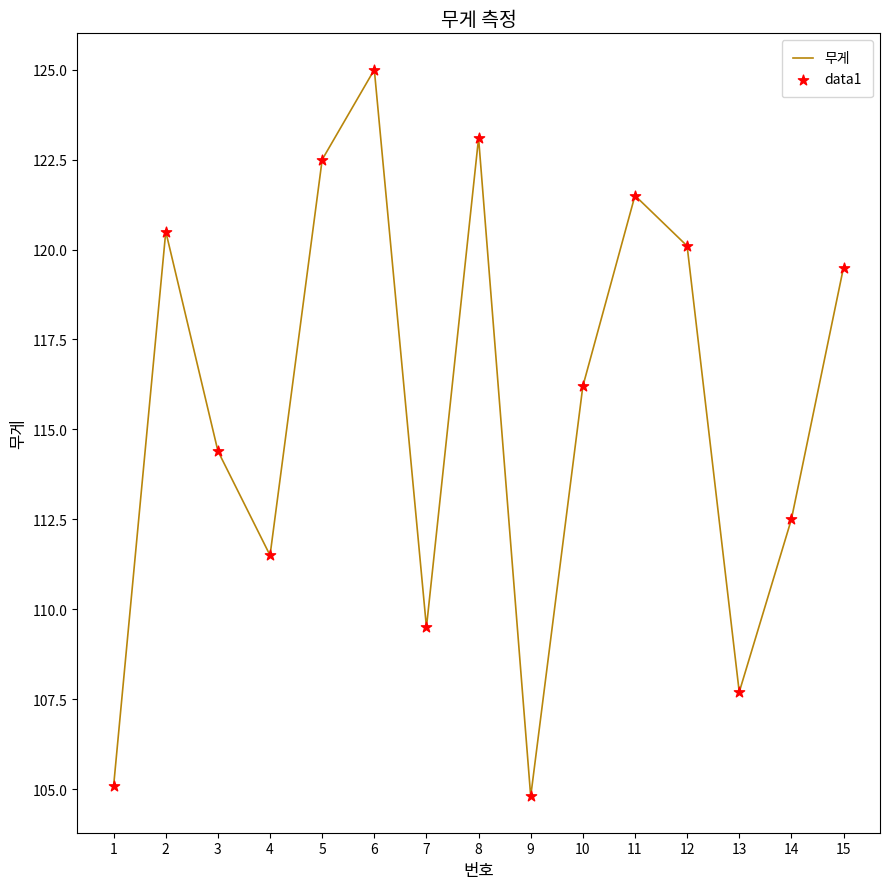

Between 5 and 6, which is larger?

6